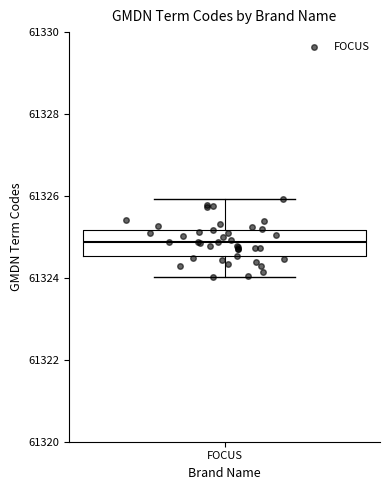

Read this box plot against the y-axis: the position of the median line, the range covered by the box, and the ends of both whiskers. The values are not printed on the chart, so give them approximately, as read against the axis.

median 61324.8, box 61324.6 to 61325.2, whiskers 61324.0 to 61326.0